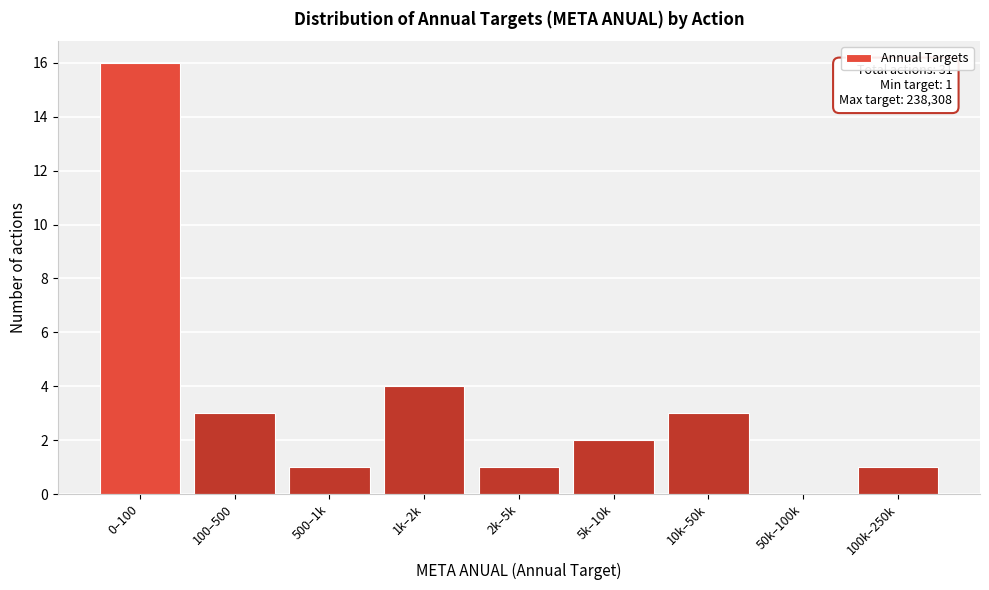

Reading left to right, transcribe all the data shown in this chart.

0–100=16	100–500=3	500–1k=1	1k–2k=4	2k–5k=1	5k–10k=2	10k–50k=3	50k–100k=0	100k–250k=1